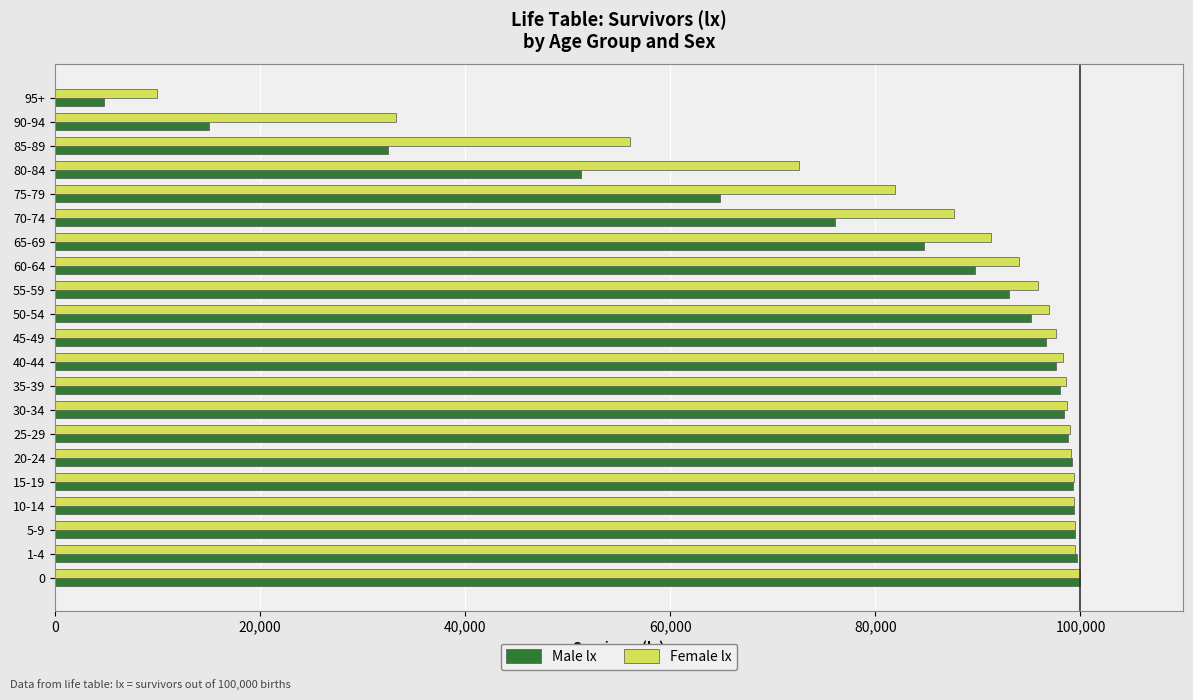

What is the difference between the second highest and second lowest values in the Male lx series?

84666